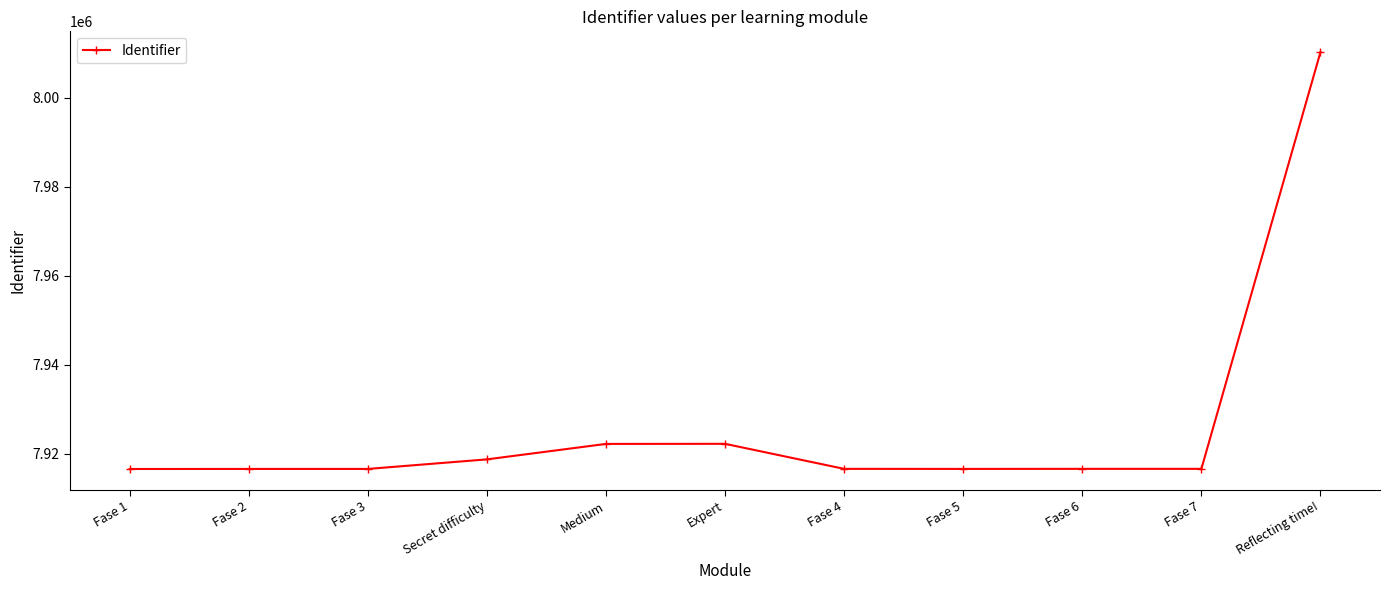

True or false: there are more than 0 points higher than both neighbors.

True